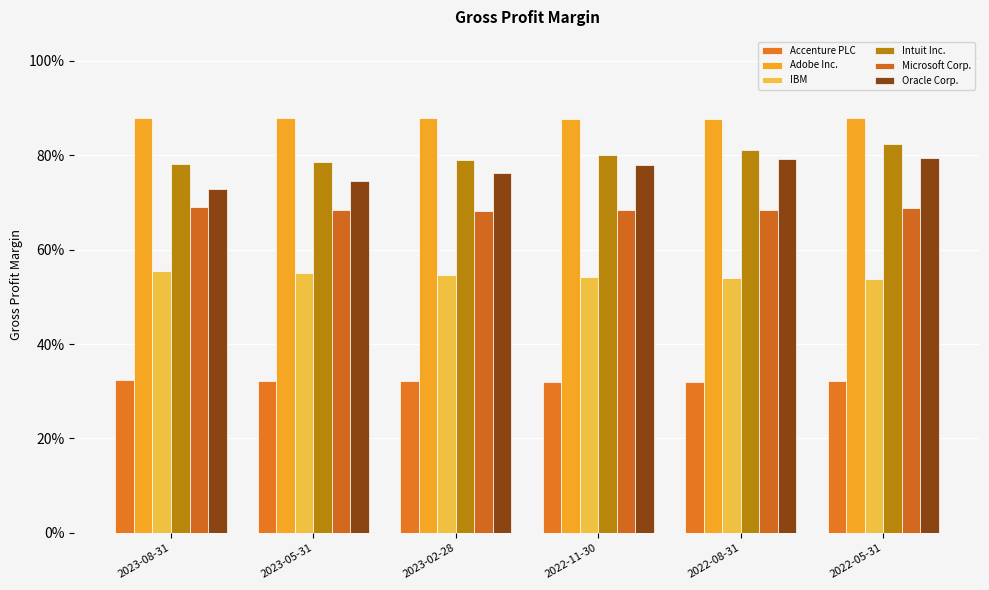

How many Intuit Inc. values are between 0 and 1?

6